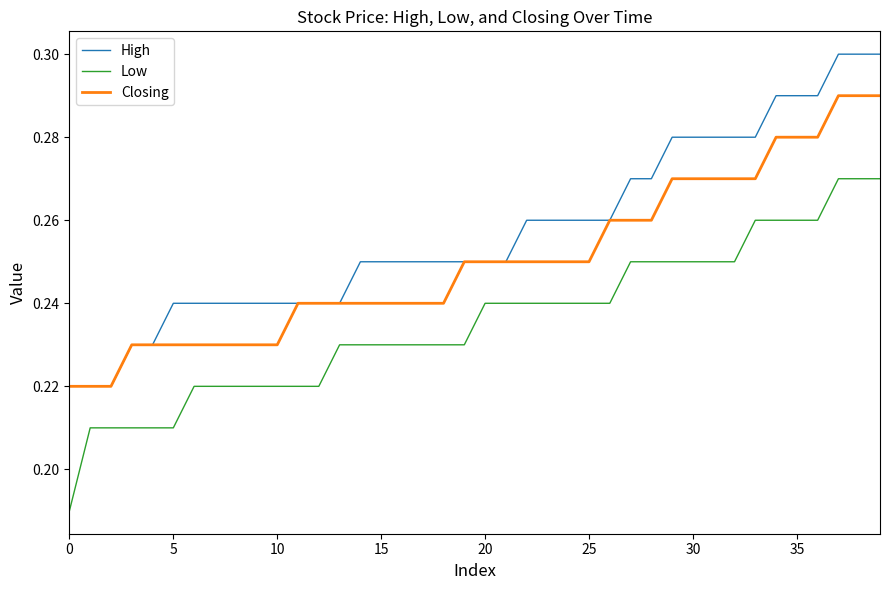

List the series in order of their overall mean, lowest first.

Low, Closing, High